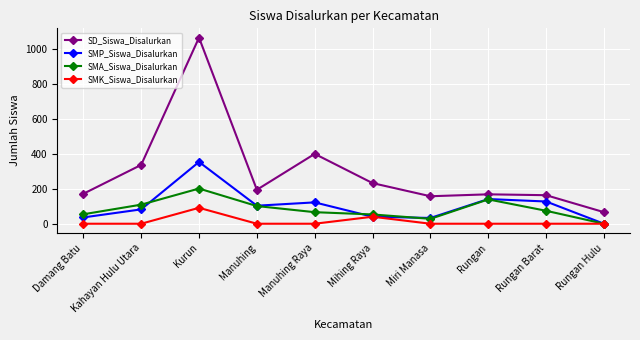

What is the label of the 7th point from the right?

Manuhing